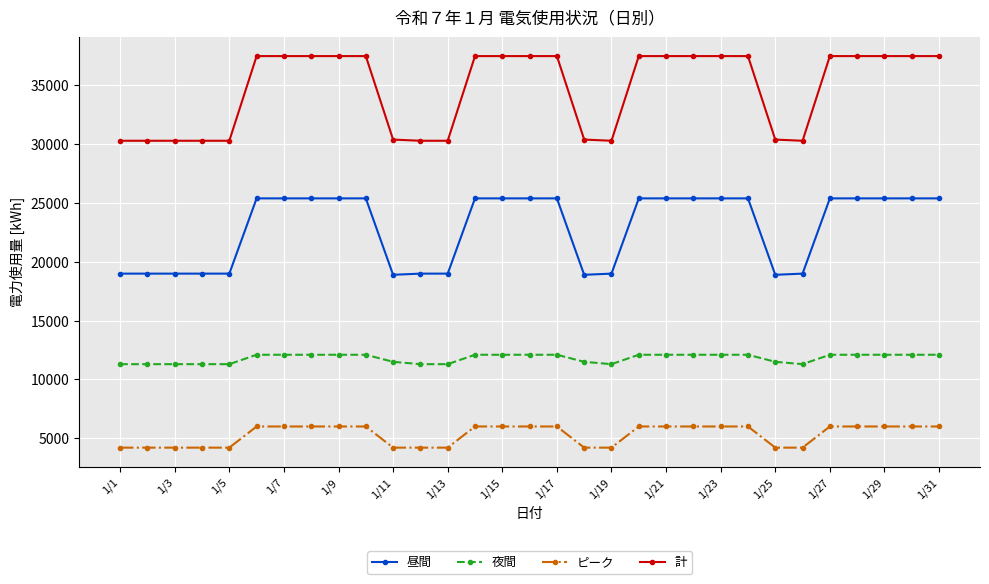

Which series has the widest spread of values?

計